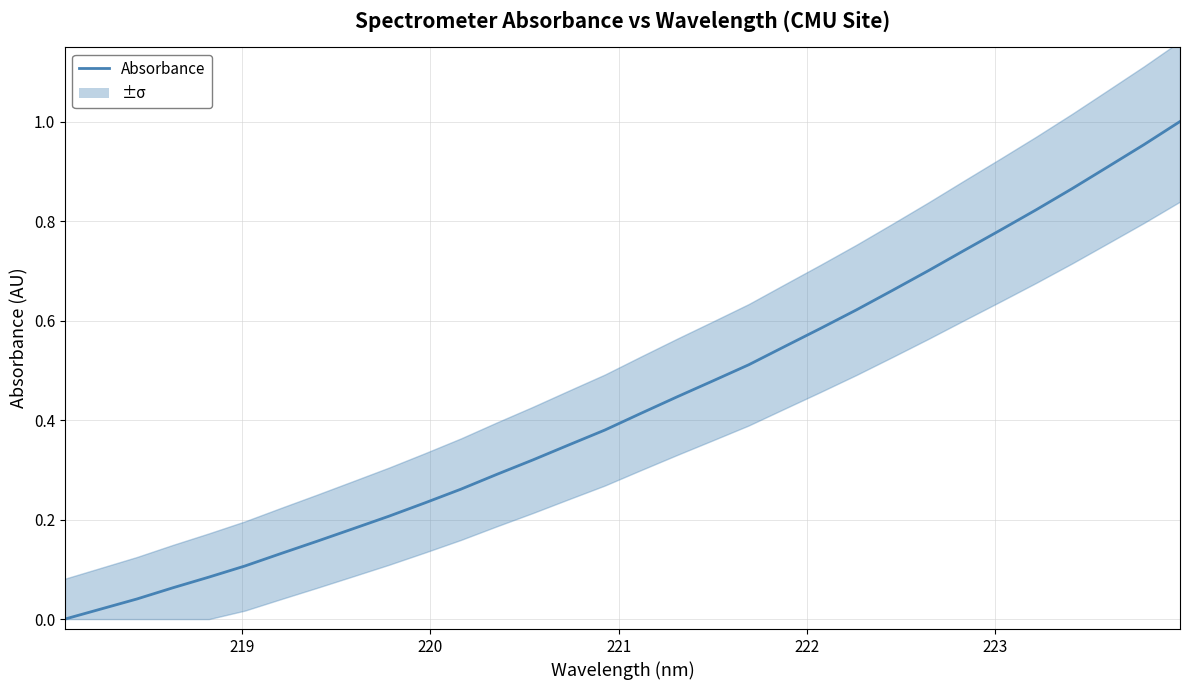

True or false: there are more than 0 points higher than both neighbors.

False